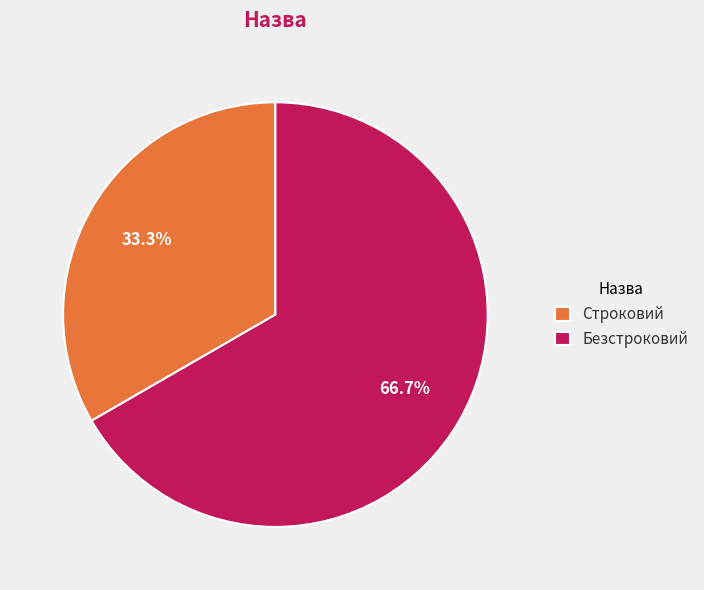

To the nearest percent, what is the combined percentage of Строковий and Безстроковий?

100%